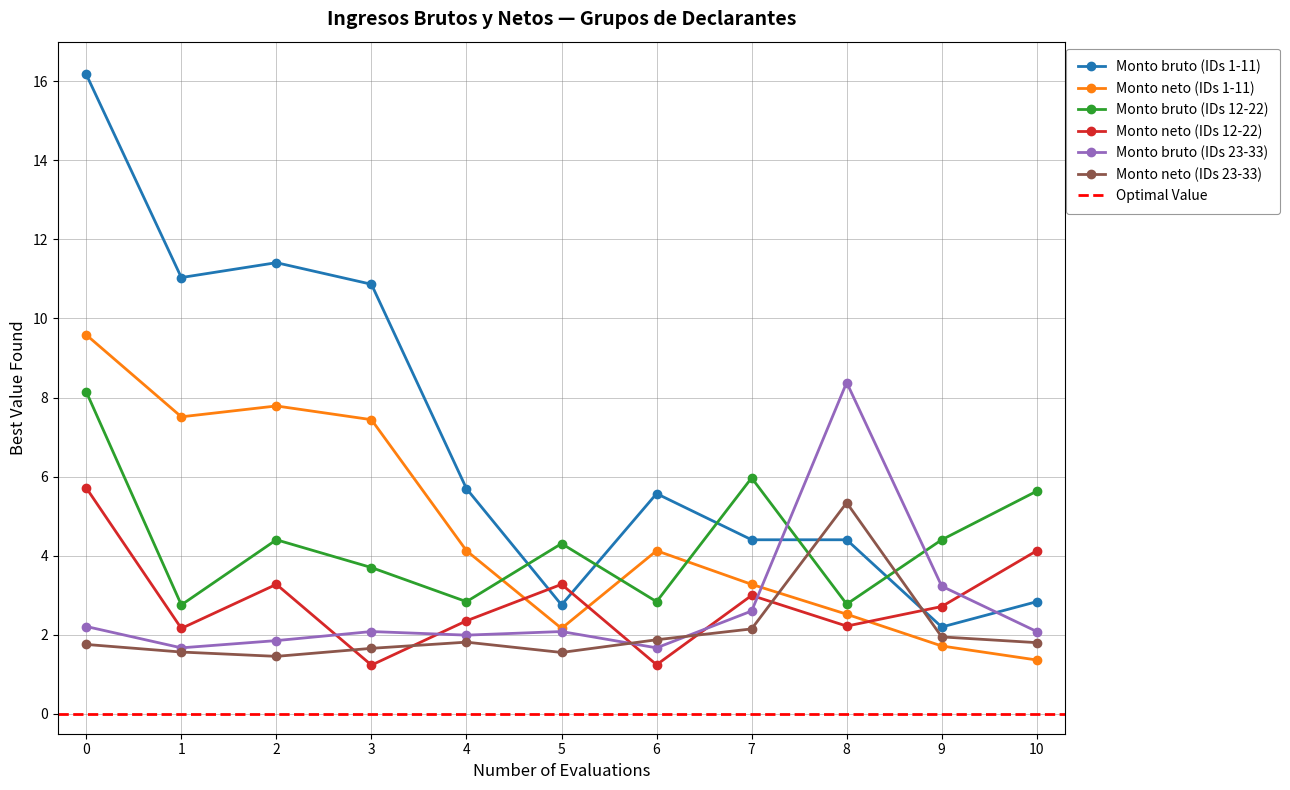

Which series has the largest range (max minus min)?

Monto bruto (IDs 1-11)